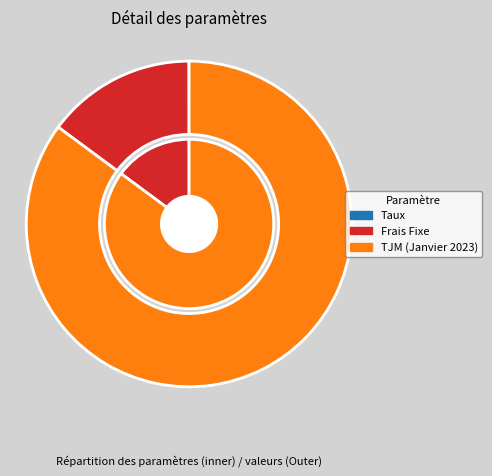

How many segments does this pie chart have?

3